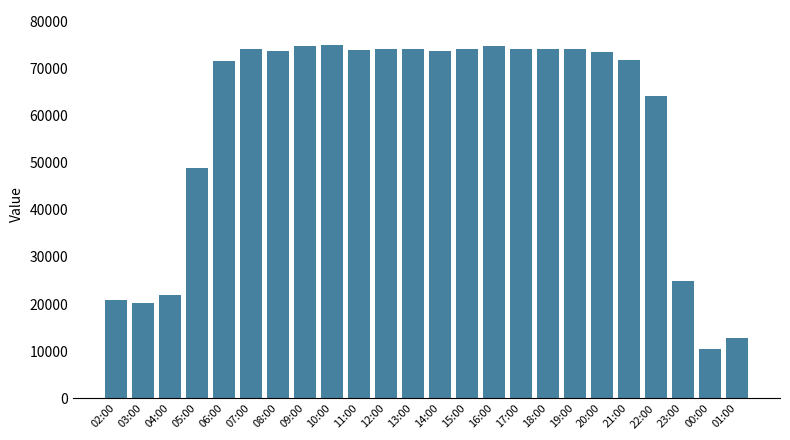

How many bars are there in total?

24